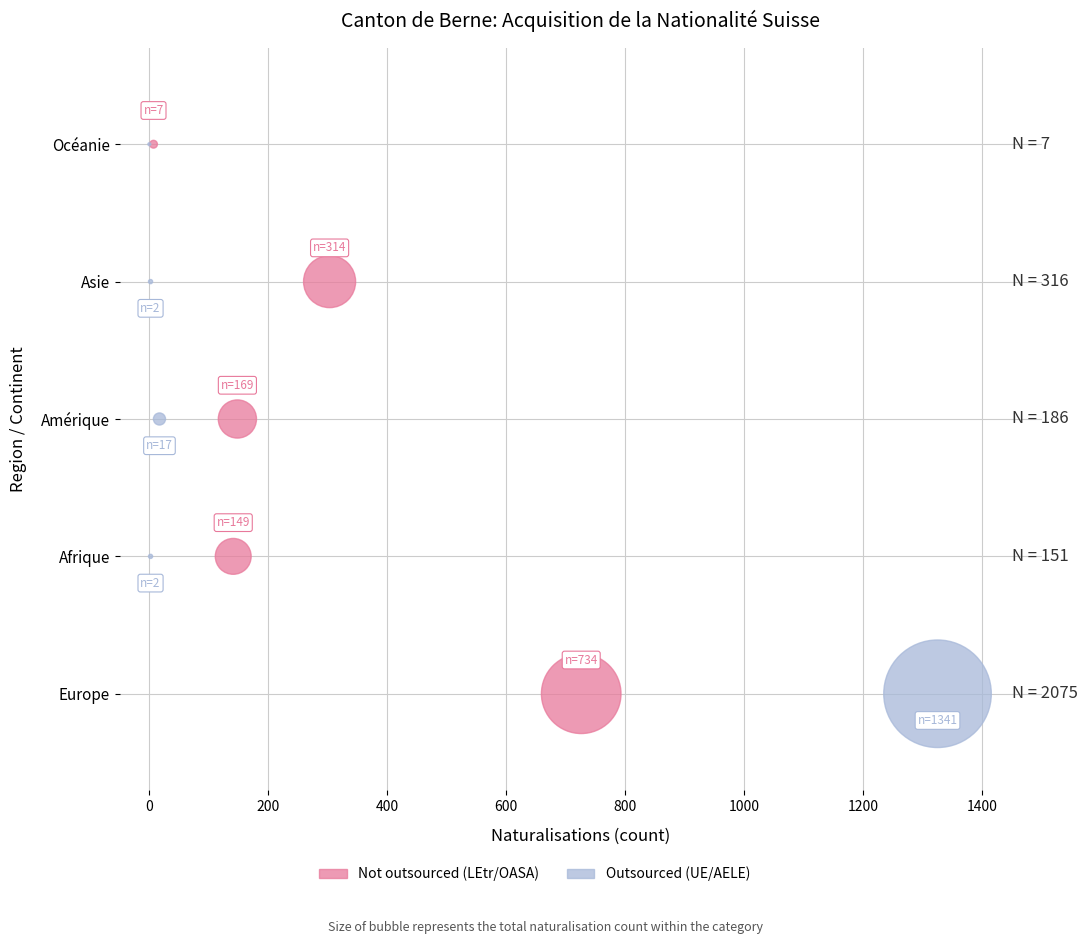

What are all the series names shown in the legend?

Not outsourced (LEtr/OASA), Outsourced (UE/AELE)